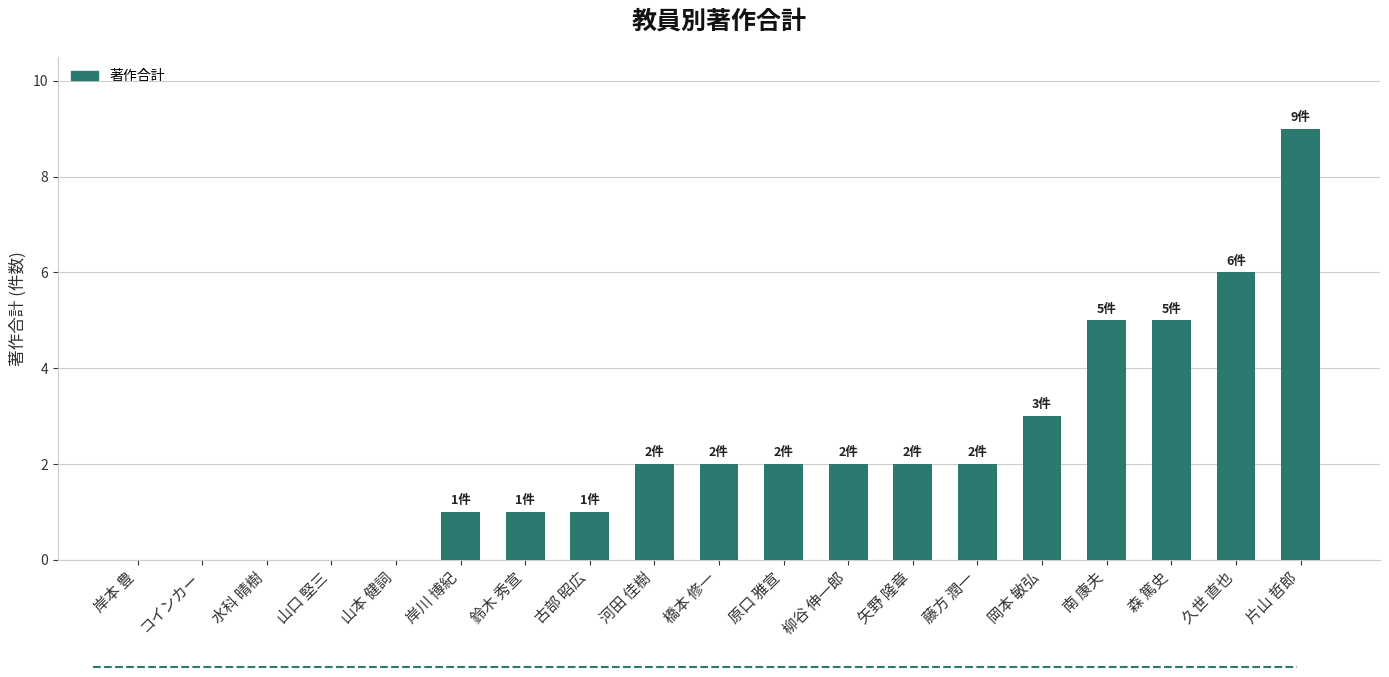

At which category does the chart reach its peak across all series?

片山 哲郎